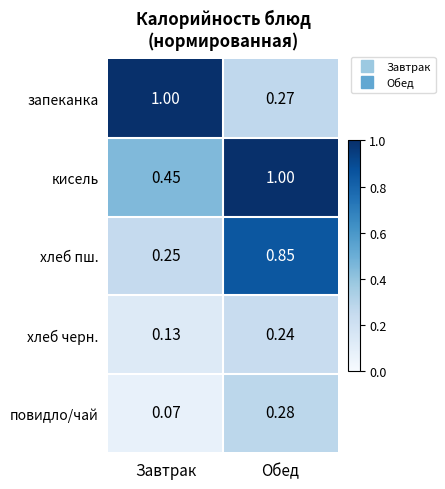

Rank the series at Обед from lowest to highest value.

хлеб черн., запеканка, повидло/чай, хлеб пш., кисель